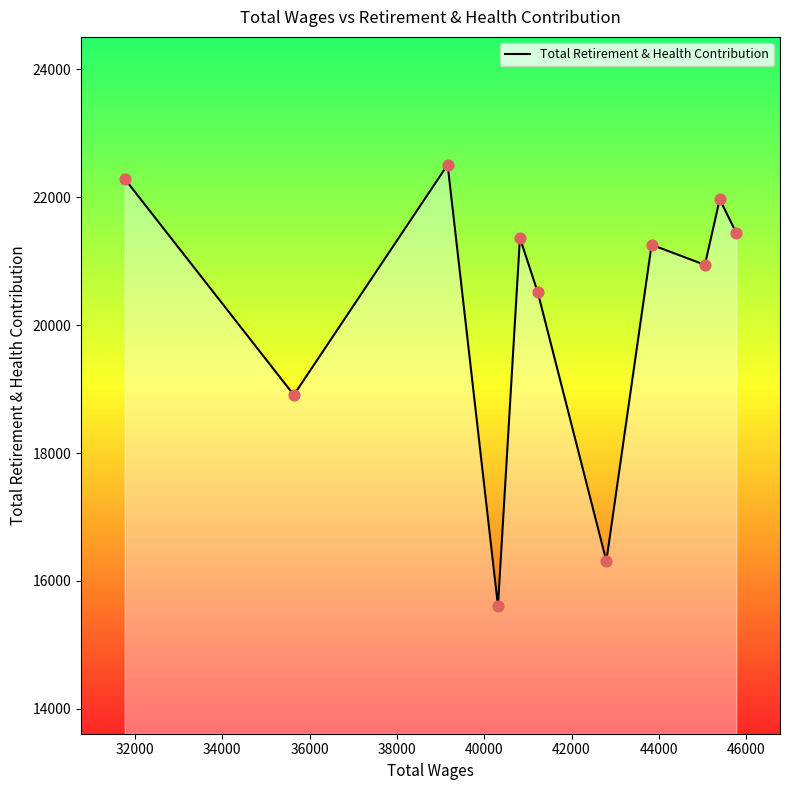

What is the difference between the maximum and minimum values?

6900